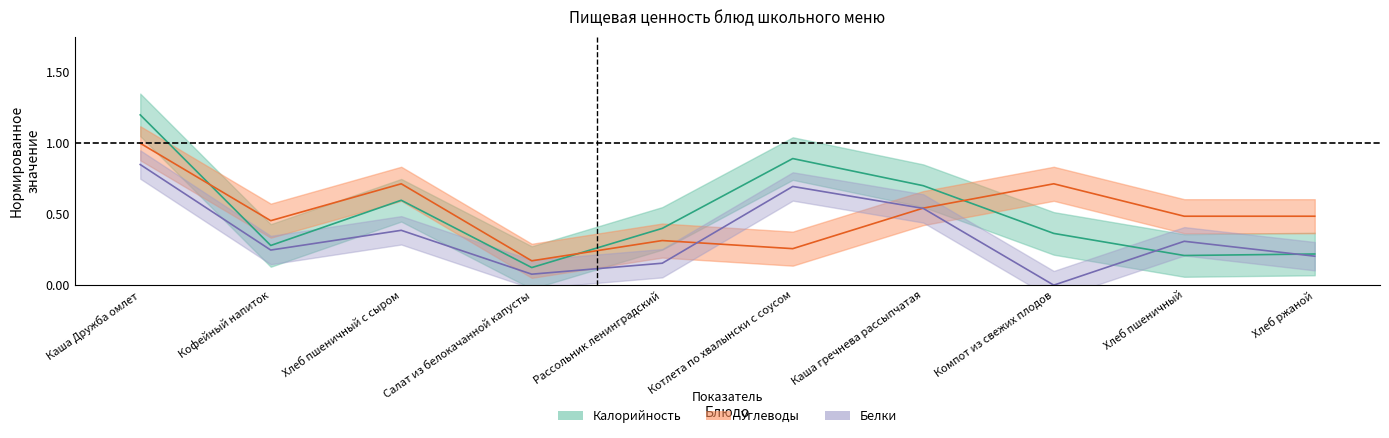

What is the value of the Белки point at the 1st from the left?

0.8